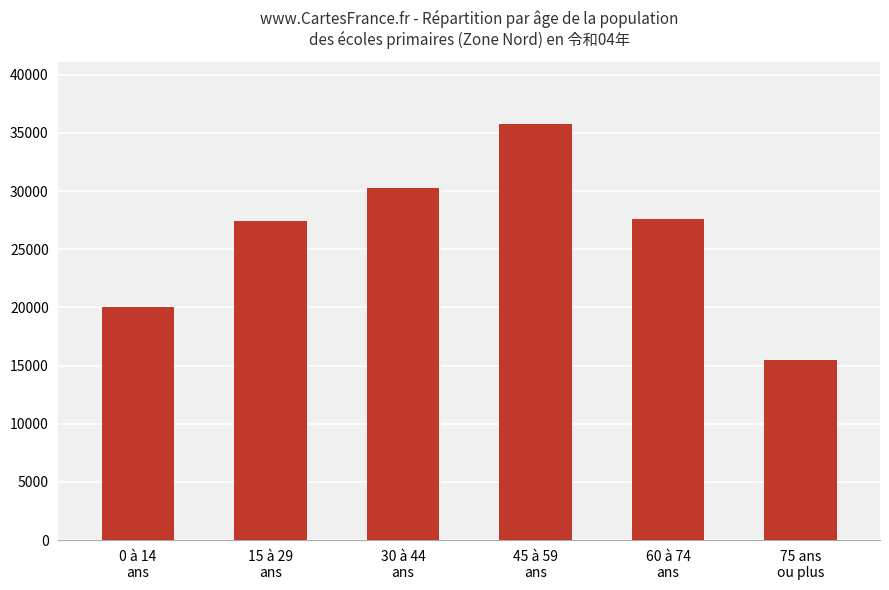

What is the maximum value shown in the chart?

35760